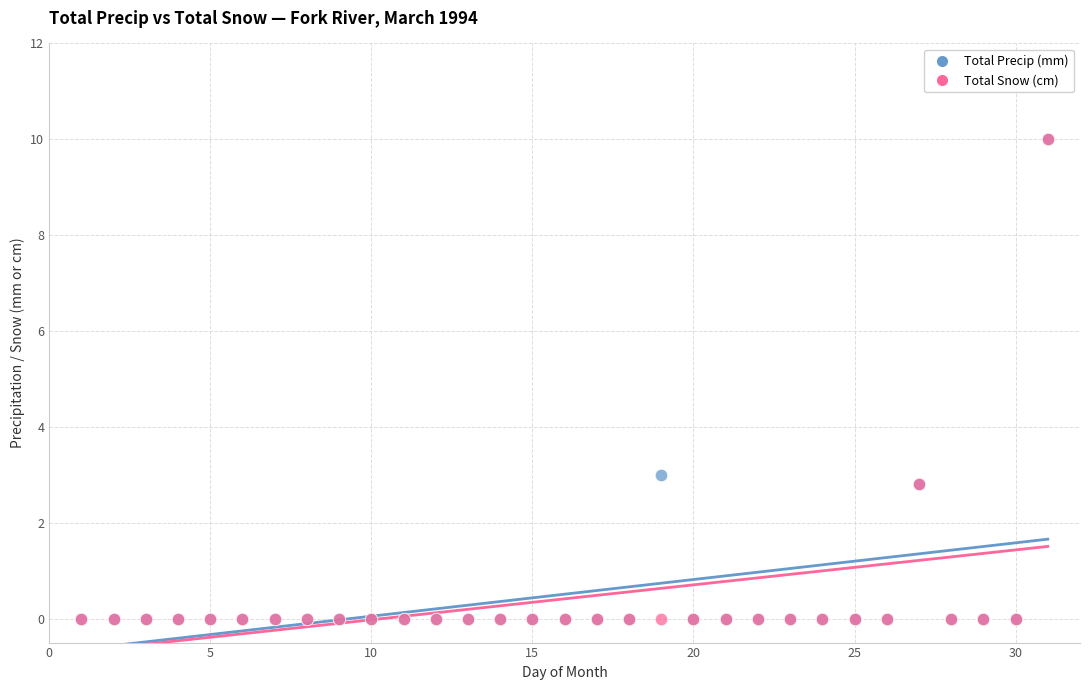

What are all the series names shown in the legend?

Total Precip (mm), Total Snow (cm)